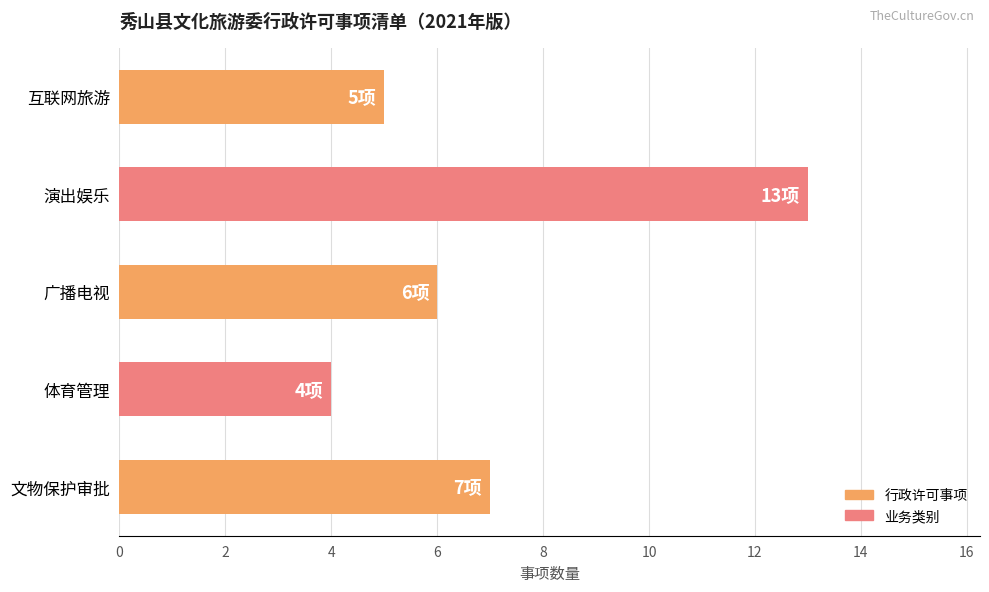

Reading bottom to top, what are all the values shown in this chart?

文物保护审批=7	体育管理=4	广播电视=6	演出娱乐=13	互联网旅游=5